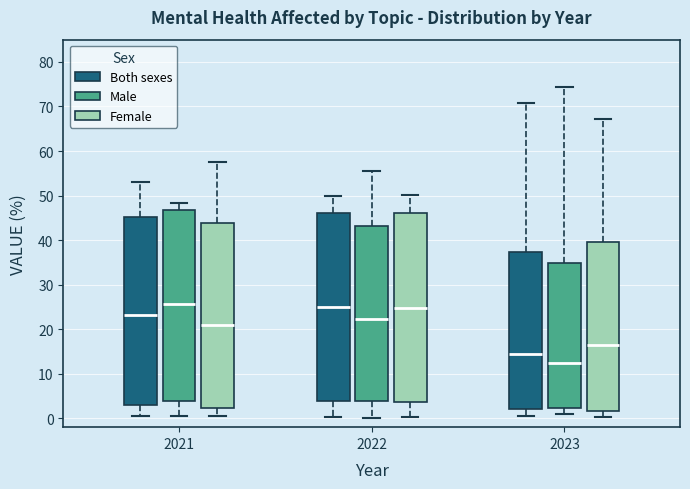

Where does the upper whisker of the box for 2023 (Female) end on the y-axis? The values are not printed on the chart, so give them approximately, as read against the axis.

67